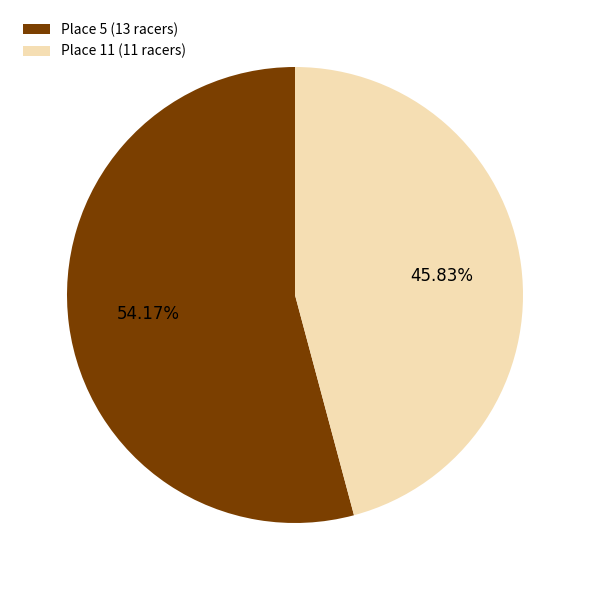

What percentage is the Place 5 slice, to the nearest percent?

54%